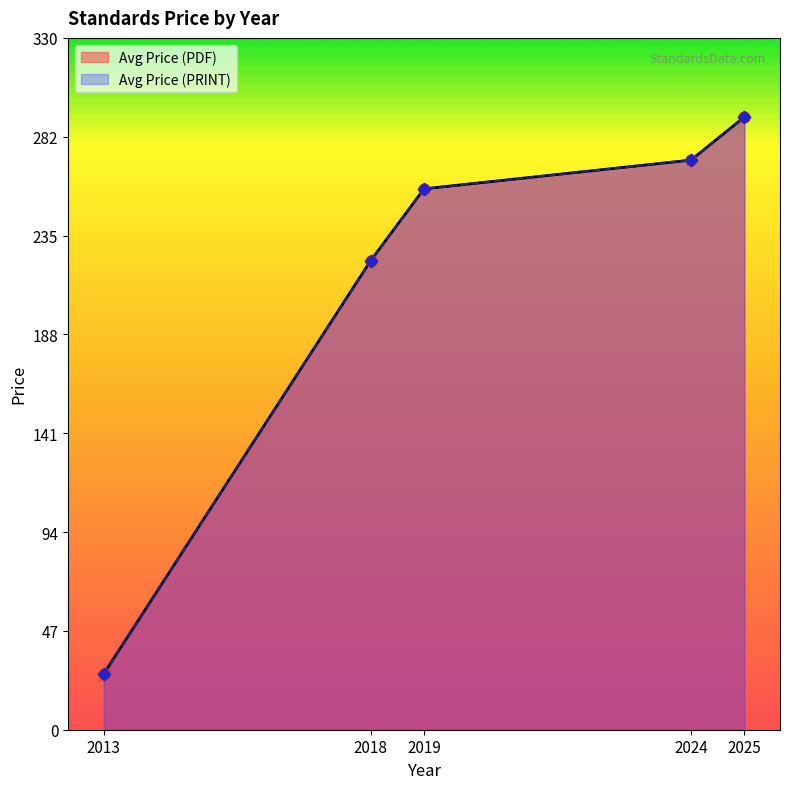

What are all the series names shown in the legend?

Avg Price (PDF), Avg Price (PRINT)